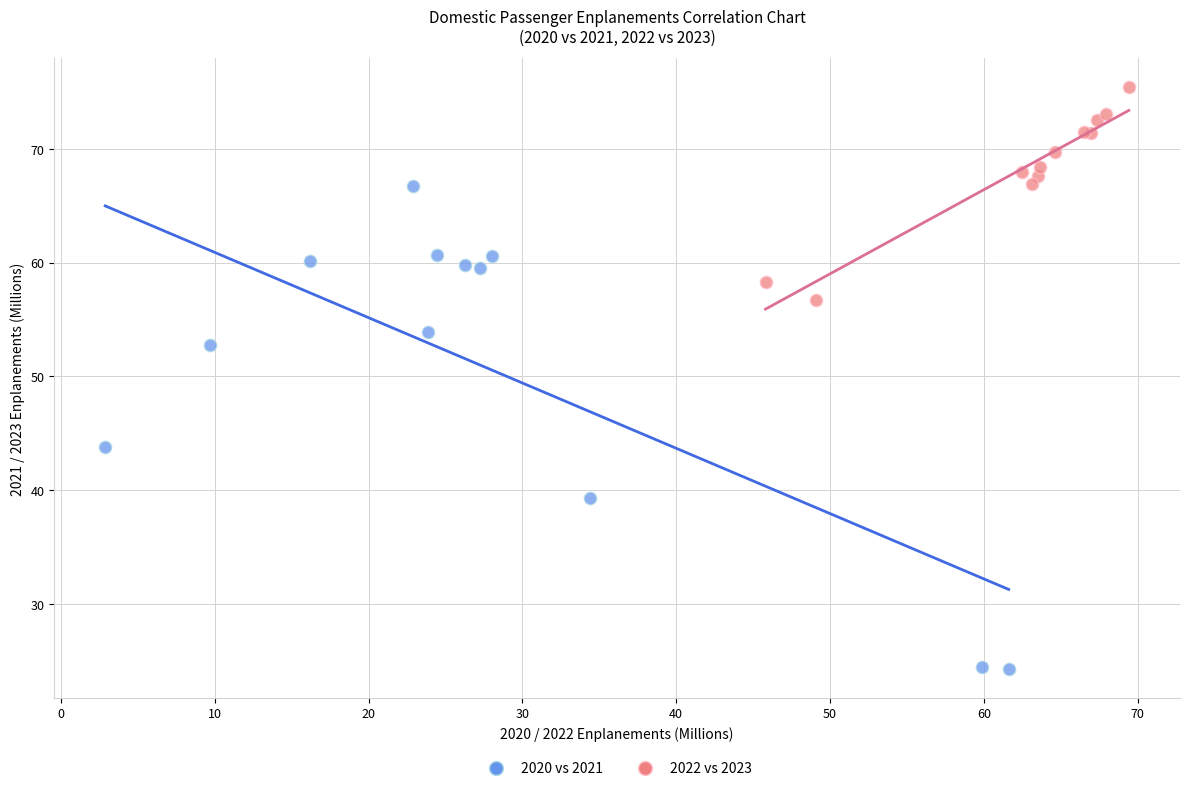

Which series contains the highest Y value?

2022 vs 2023